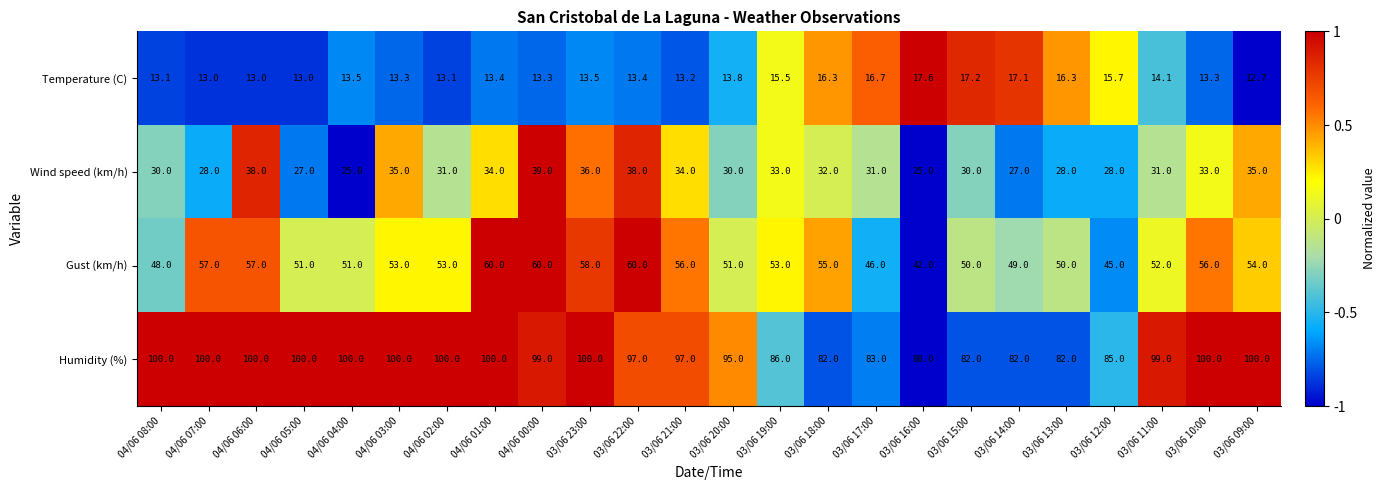

The Temperature (C) series shows 17.6 at 03/06 16:00. True or false?

True